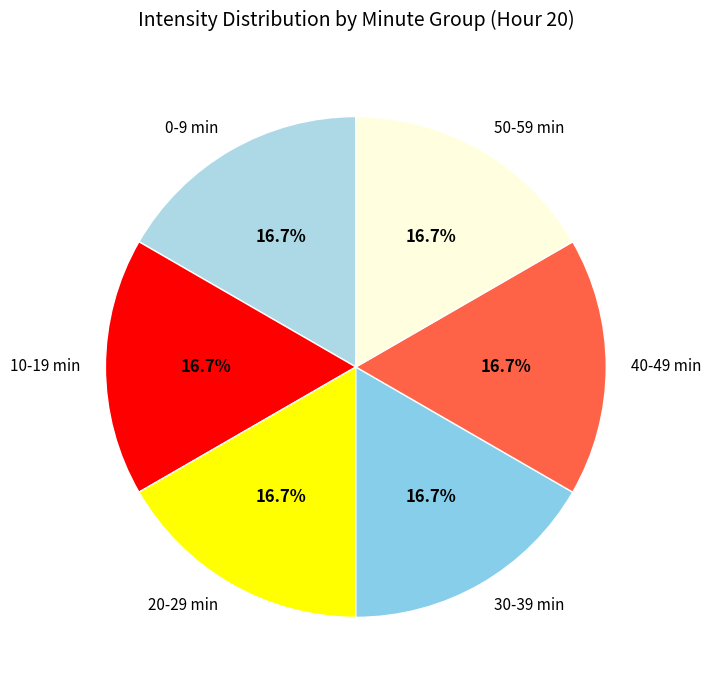

Do 50-59 min and 20-29 min together represent more than half of the pie?

No